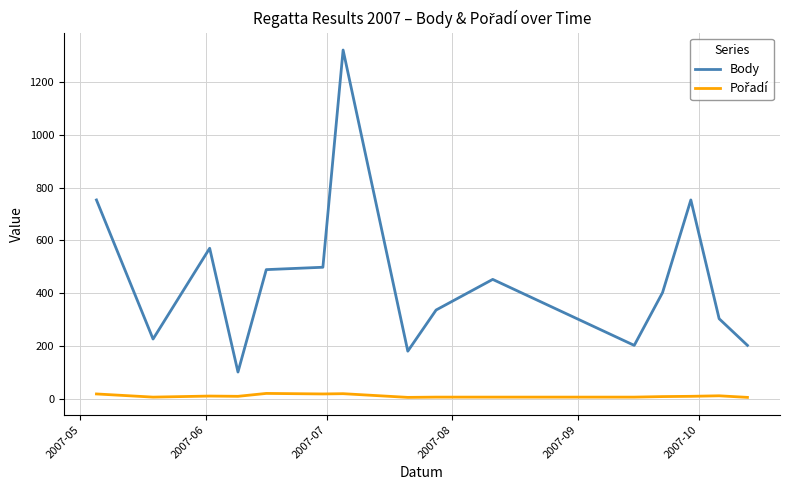

What is the minimum value for Body?

101